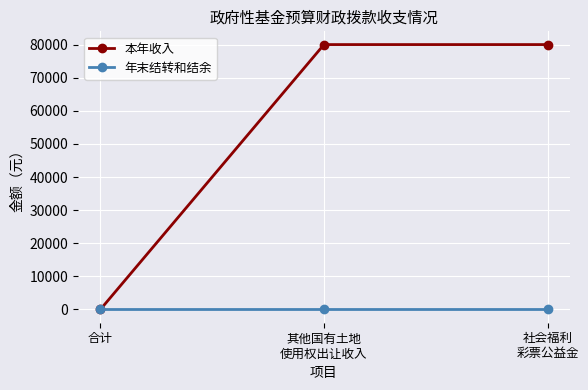

What is the difference between the maximum and minimum values in the 本年收入 series?

80000